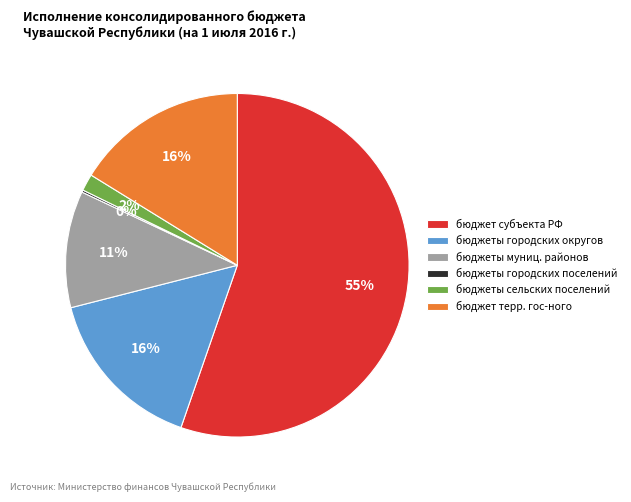

Is there a majority slice in this chart?

Yes